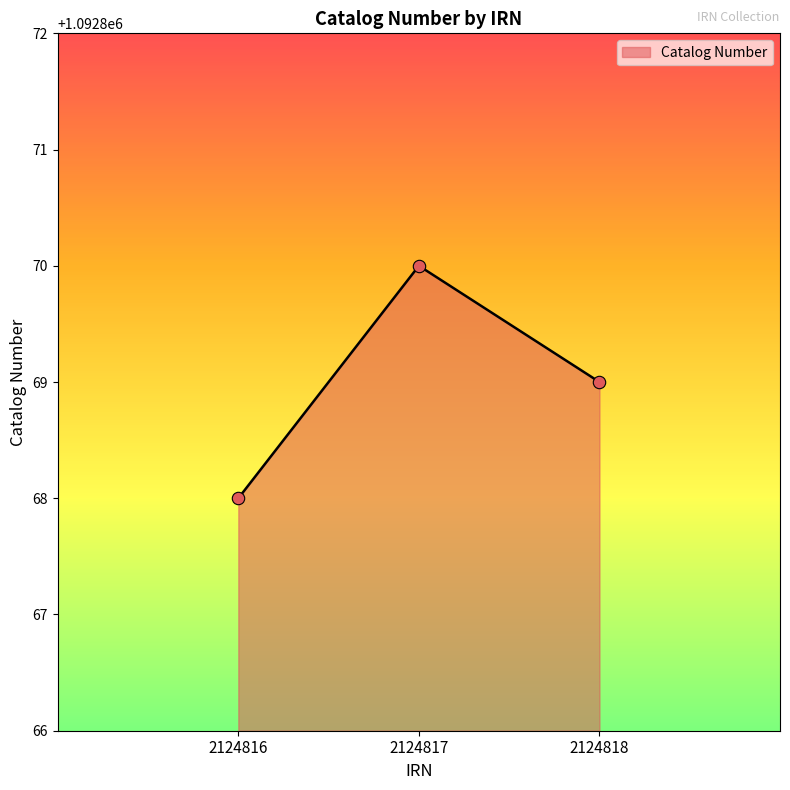

Approximately how many times larger is the value at 2124817 compared to 2124816?

1.0